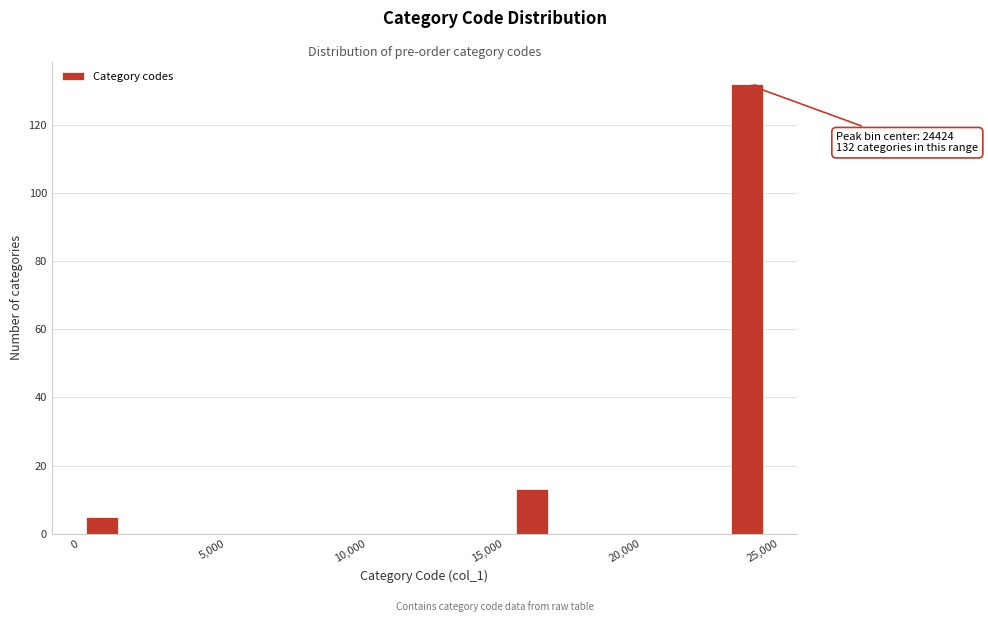

Read against the x-axis, roughly where is the centre of the tallest bar?

24500